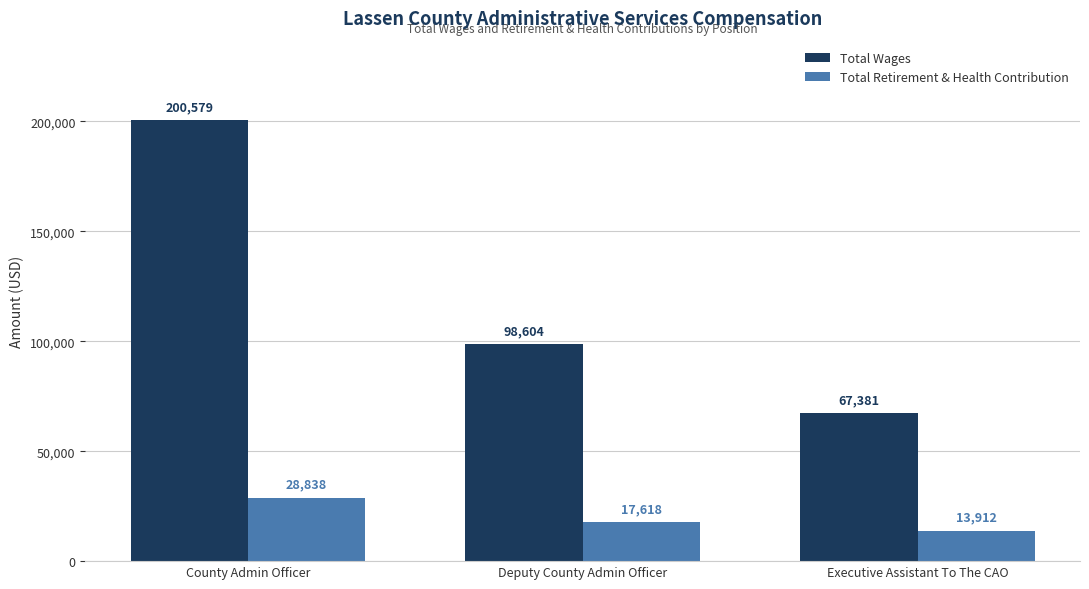

True or false: Total Retirement & Health Contribution has a value of 28838 at County Admin Officer.

True